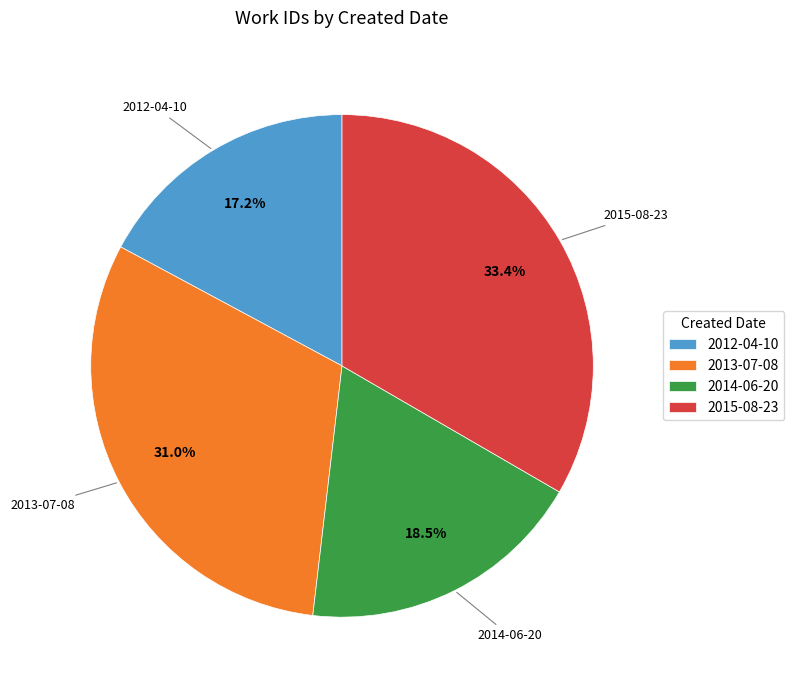

Which slice is the largest?

2015-08-23